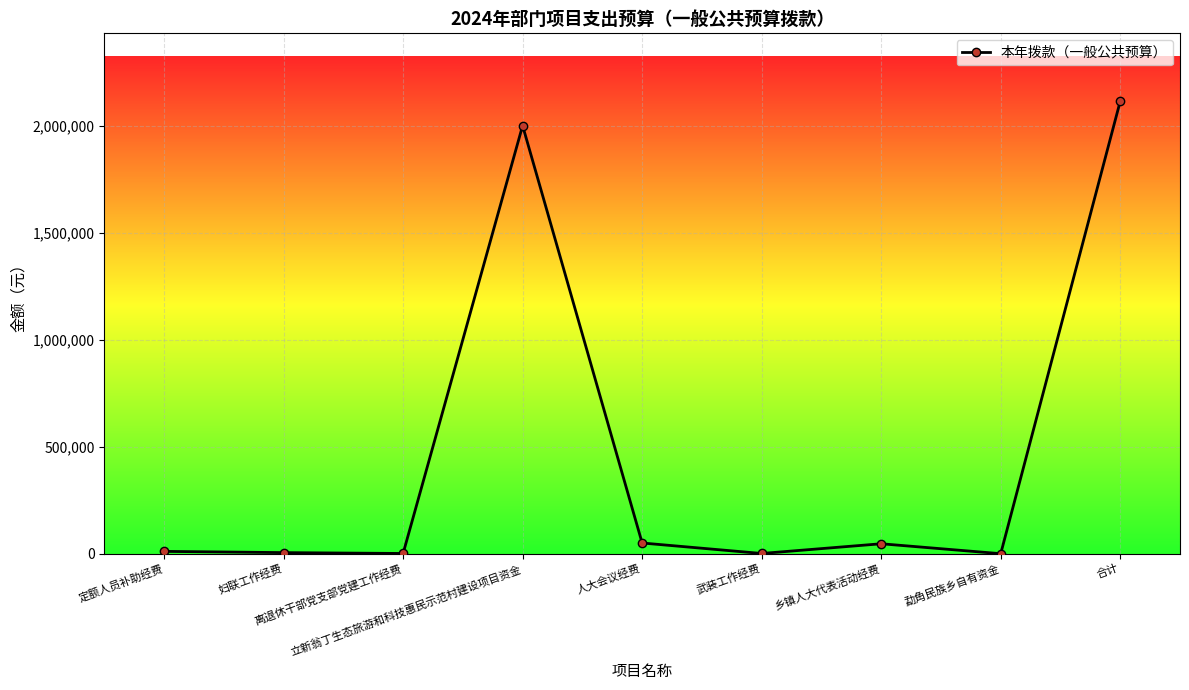

What is the average value?

469822